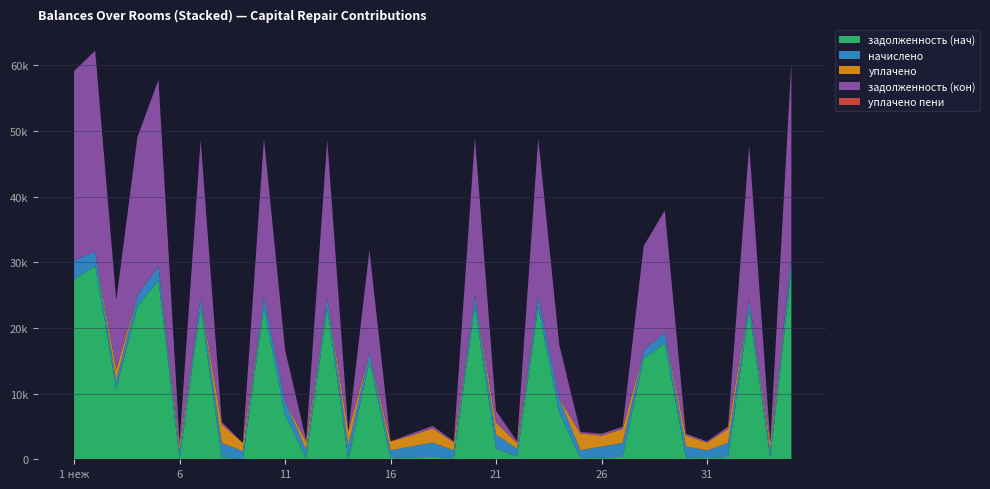

Reading left to right, extract all data points from this chart.

задолженность (нач): 1 неж=27345.5	2=29488.3	3=10715.5	4=23251.0	5=27273.8	6=0.0	7=23051.2	8=355.1	9=0.0	10=23151.5	11=6735.4	12=206.4	13=23051.2	14=0.0	15=14894.2	16=195.4	17=279.8	18=362.4	19=196.2	20=23201.6	21=1639.3	22=395.8	23=23151.5	24=7110.4	25=197.3	26=277.4	27=353.3	28=15353.3	29=17669.4	30=278.0	31=194.8	32=356.3	33=22652.6	34=194.2	35=28656.1
начислено: 1 неж=2950.0	2=2152.4	3=1245.5	4=1697.2	5=2134.2	6=1241.9	7=1682.6	8=2130.6	9=1234.6	10=1689.9	11=2141.5	12=1238.3	13=1682.6	14=2112.4	15=1373.0	16=1172.7	17=1679.0	18=2174.3	19=1176.4	20=1693.6	21=2137.9	22=1187.3	23=1689.9	24=2134.2	25=1183.7	26=1664.4	27=2119.6	28=1172.7	29=1689.9	30=1668.1	31=1169.1	32=2137.9	33=1653.5	34=1165.4	35=2112.4
уплачено: 1 неж=0.0	2=0.0	3=1696.7	4=0.0	5=0.0	6=1035.0	7=0.0	8=2840.8	9=1234.6	10=0.0	11=0.0	12=1238.3	13=0.0	14=2112.4	15=0.0	16=1349.1	17=1679.0	18=2174.3	19=1176.4	20=0.0	21=1800.0	22=906.5	23=0.0	24=0.0	25=2564.6	26=1664.4	27=2119.6	28=0.0	29=0.0	30=1668.4	31=1169.1	32=2137.9	33=0.0	34=1165.4	35=0.0
задолженность (кон): 1 неж=28820.5	2=30564.5	3=10541.5	4=24099.5	5=28340.9	6=414.0	7=23892.5	8=355.1	9=0.0	10=23996.5	11=7806.2	12=206.4	13=23892.5	14=0.0	15=15580.7	16=0.0	17=279.7	18=362.4	19=196.1	20=24048.4	21=1808.3	22=197.9	23=23996.5	24=8177.5	25=197.3	26=277.4	27=353.3	28=15939.6	29=18514.4	30=277.7	31=194.8	32=356.3	33=23479.3	34=194.2	35=29712.3
уплачено пени: 1 неж=0.0	2=0.0	3=0.0	4=0.0	5=0.0	6=0.0	7=0.0	8=3.0	9=0.0	10=0.0	11=0.0	12=0.0	13=0.0	14=0.0	15=0.0	16=0.0	17=0.0	18=0.4	19=0.1	20=0.0	21=0.0	22=46.3	23=0.0	24=0.0	25=37.4	26=0.0	27=0.0	28=0.0	29=0.0	30=0.0	31=0.0	32=0.0	33=0.0	34=0.0	35=0.0